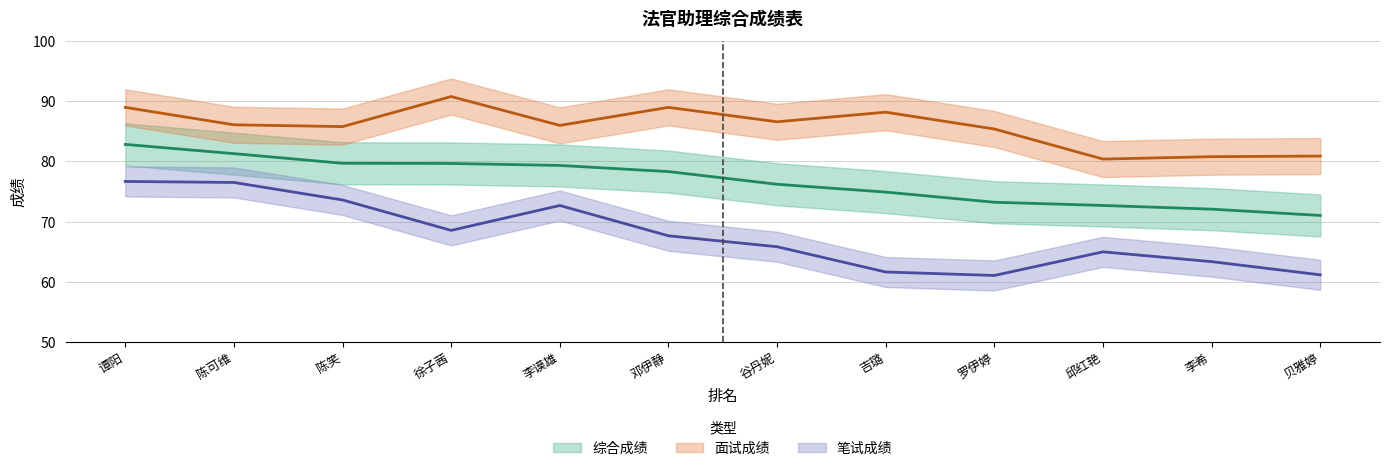

How many data points in 综合成绩 are less than 78?

6